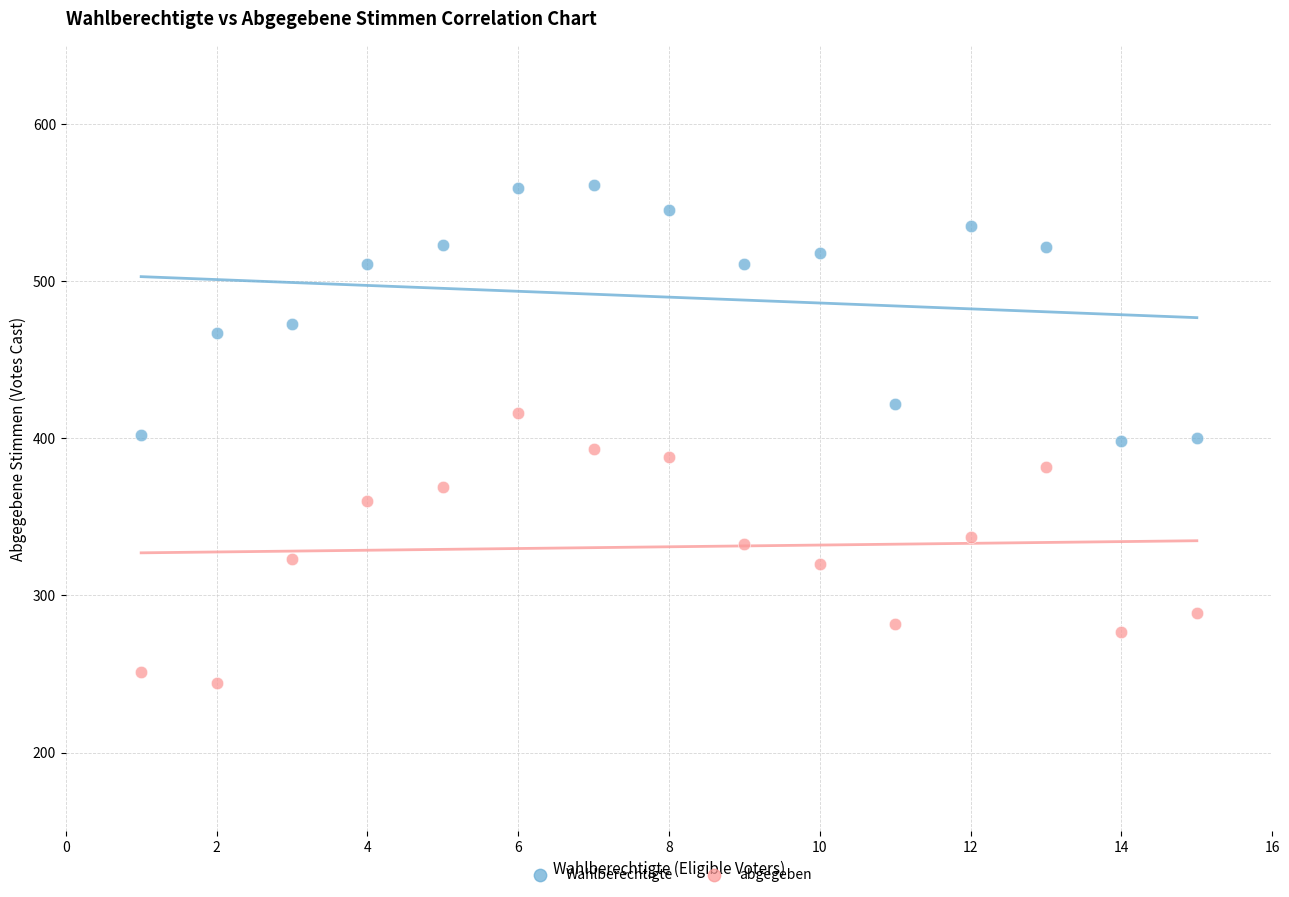

In the Wahlberechtigte series, what Y value is closest to 479?

473